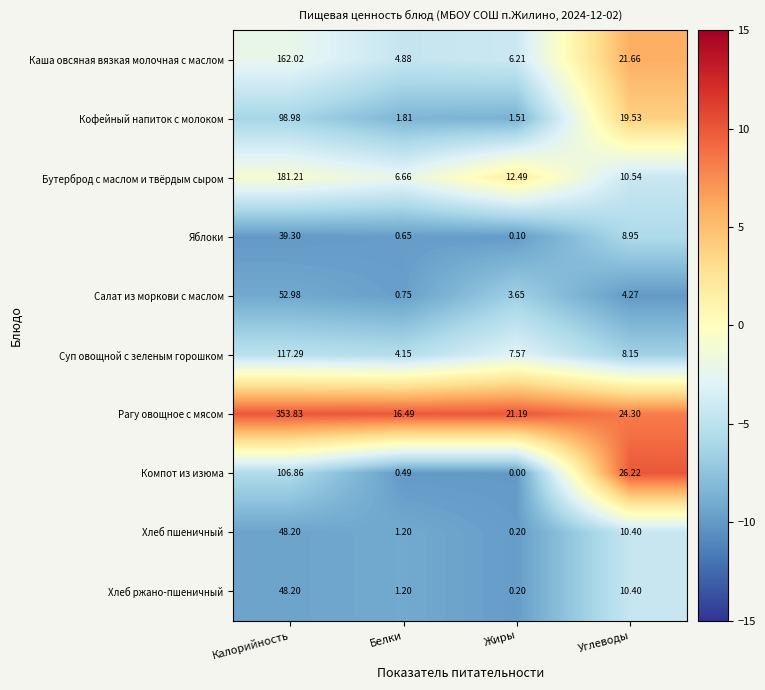

Rank the categories by Салат из моркови с маслом value from lowest to highest.

Белки, Жиры, Углеводы, Калорийность